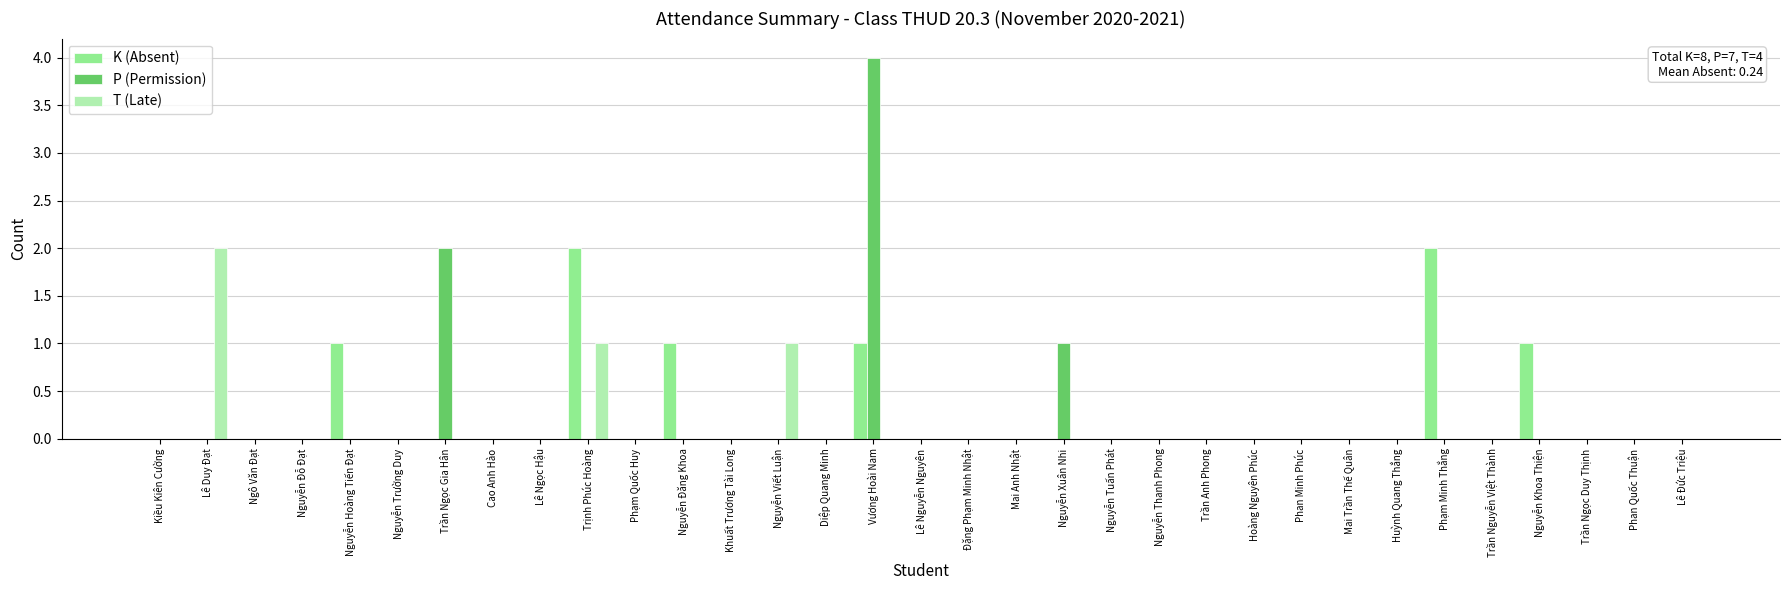

The value of P (Permission) at Lê Duy Đạt is -2. True or false?

False